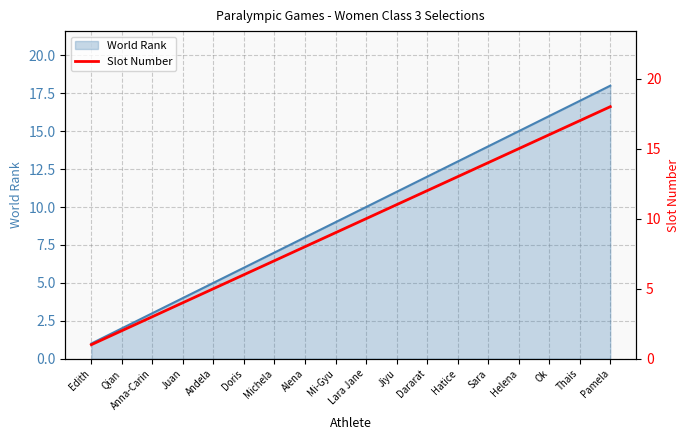

What is the label of the 3rd point from the left?

Anna-Carin